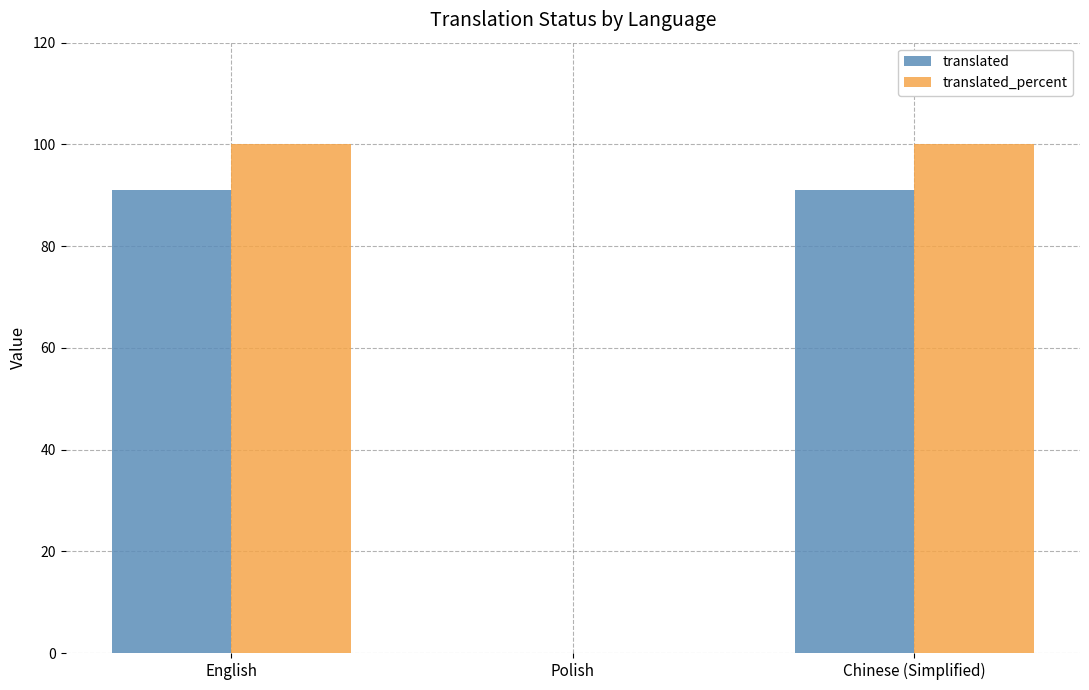

Which series has the largest total across all categories?

translated_percent